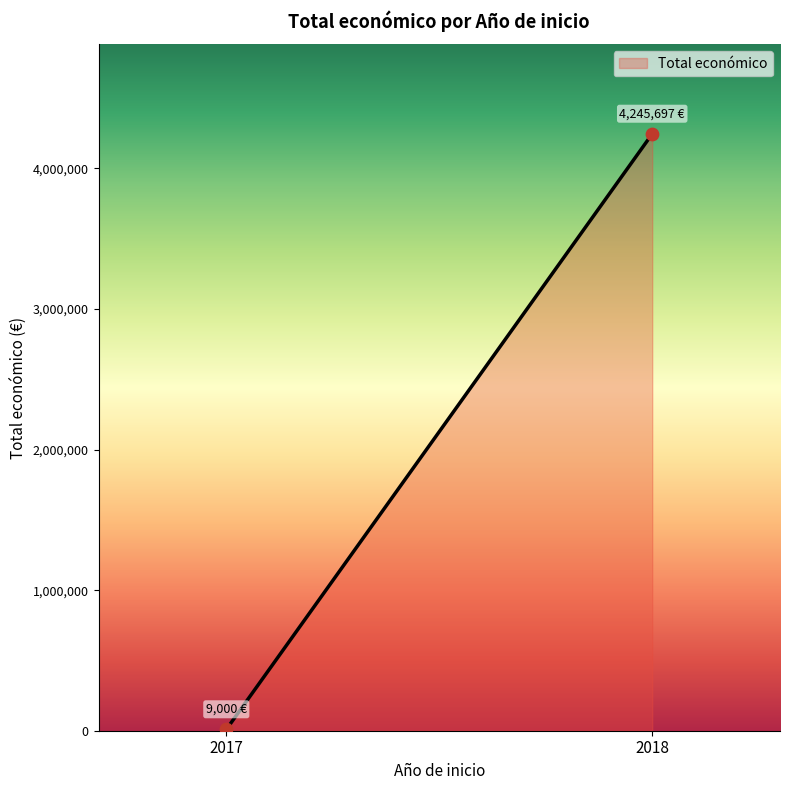

What is the range of Y values (max minus min)?

4236697